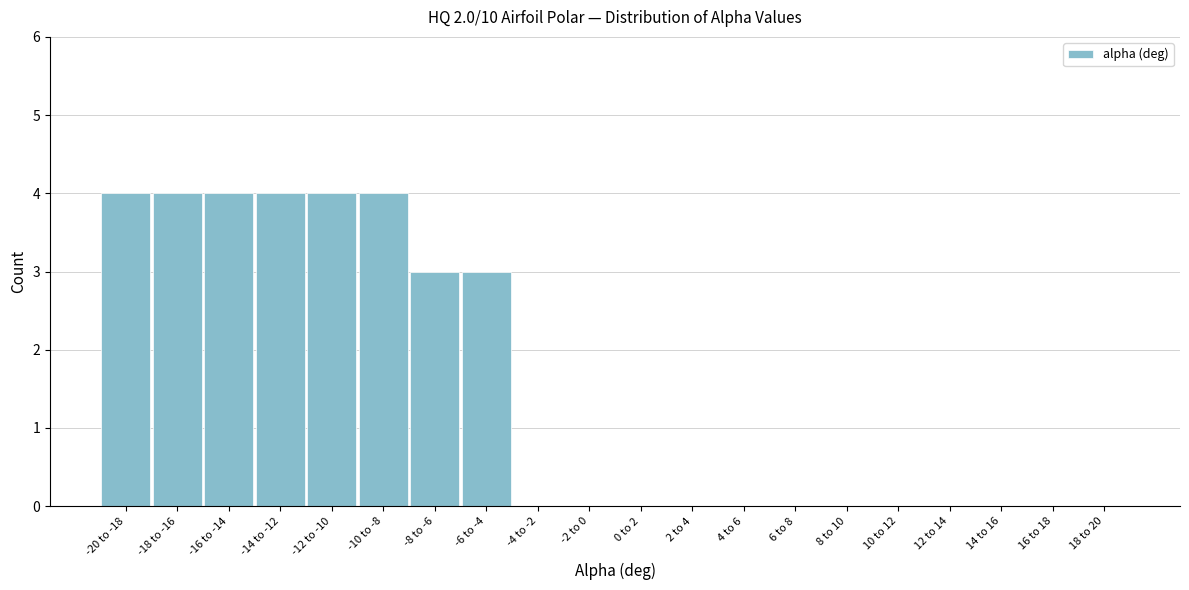

Reading right to left, transcribe all the data shown in this chart.

18 to 20=0	16 to 18=0	14 to 16=0	12 to 14=0	10 to 12=0	8 to 10=0	6 to 8=0	4 to 6=0	2 to 4=0	0 to 2=0	-2 to 0=0	-4 to -2=0	-6 to -4=3	-8 to -6=3	-10 to -8=4	-12 to -10=4	-14 to -12=4	-16 to -14=4	-18 to -16=4	-20 to -18=4